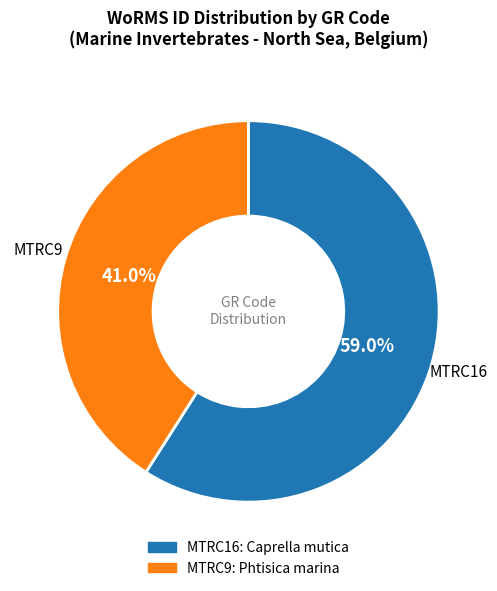

Which has a higher value, MTRC9 or MTRC16?

MTRC16